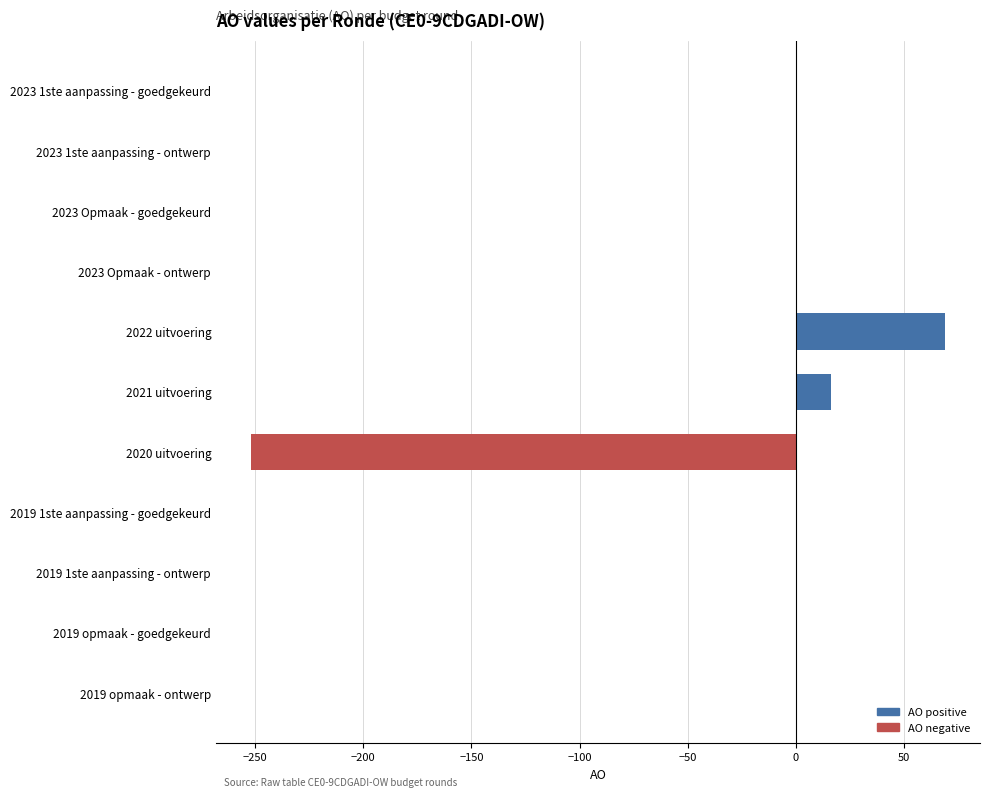

What is the sum of all values?

-167